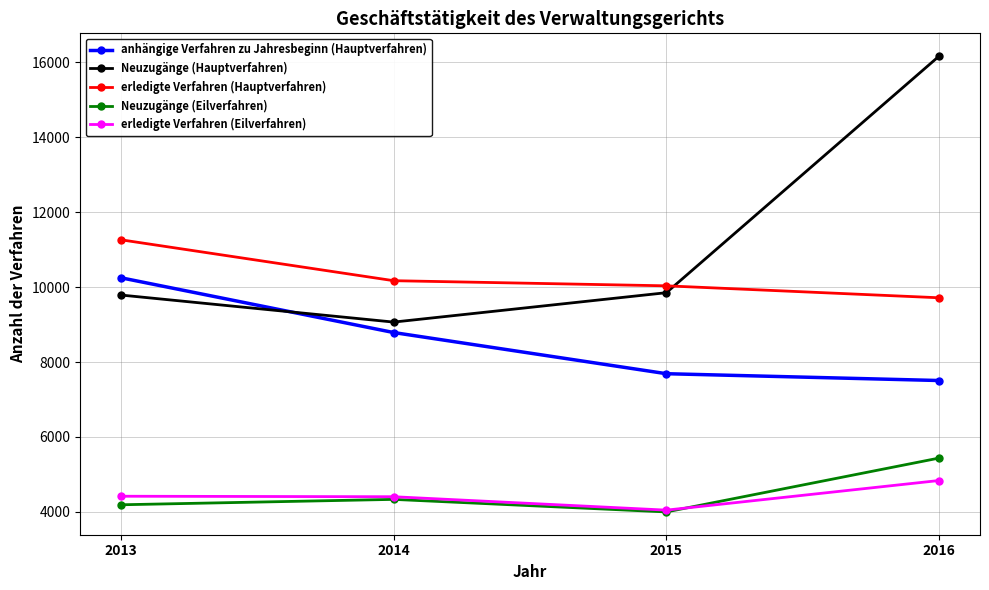

Does the chart display data point markers on the line(s)?

Yes